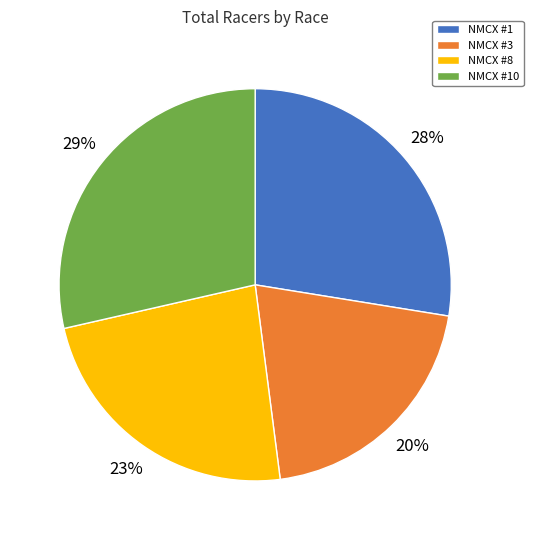

Is it true that NMCX #10 is 29% of the pie?

True